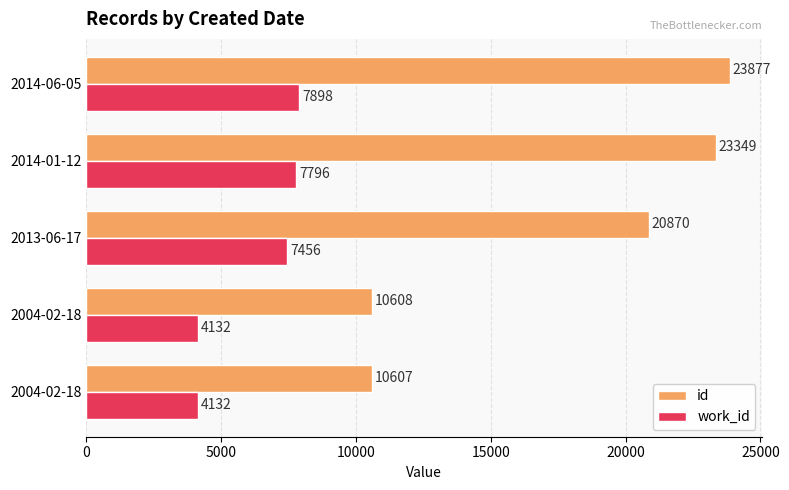

How many values in the work_id series are below 7456?

2